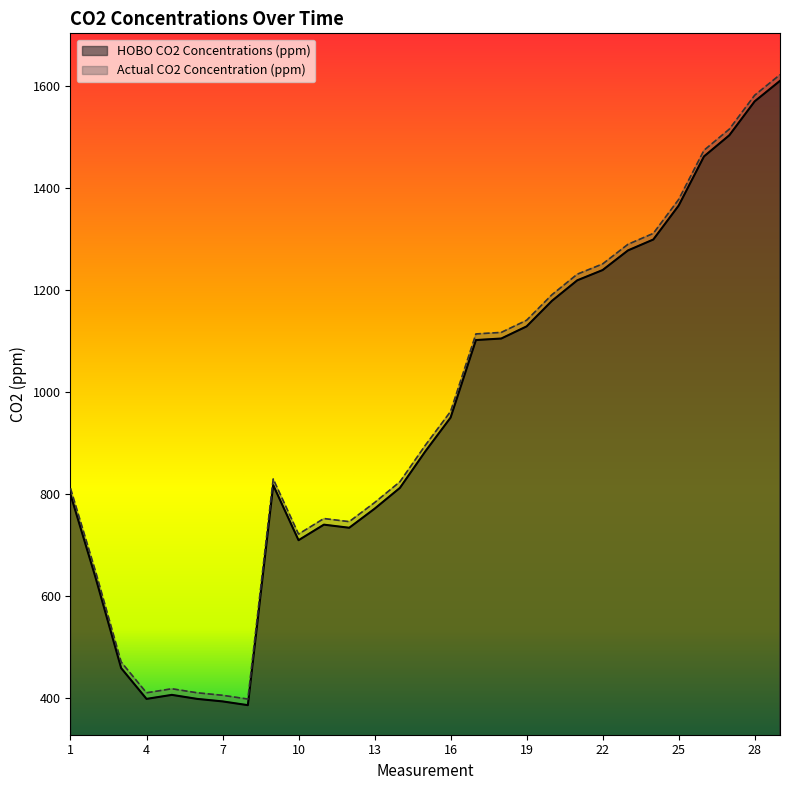

At which label is Actual CO2 Concentration (ppm) closest to 1010?

16